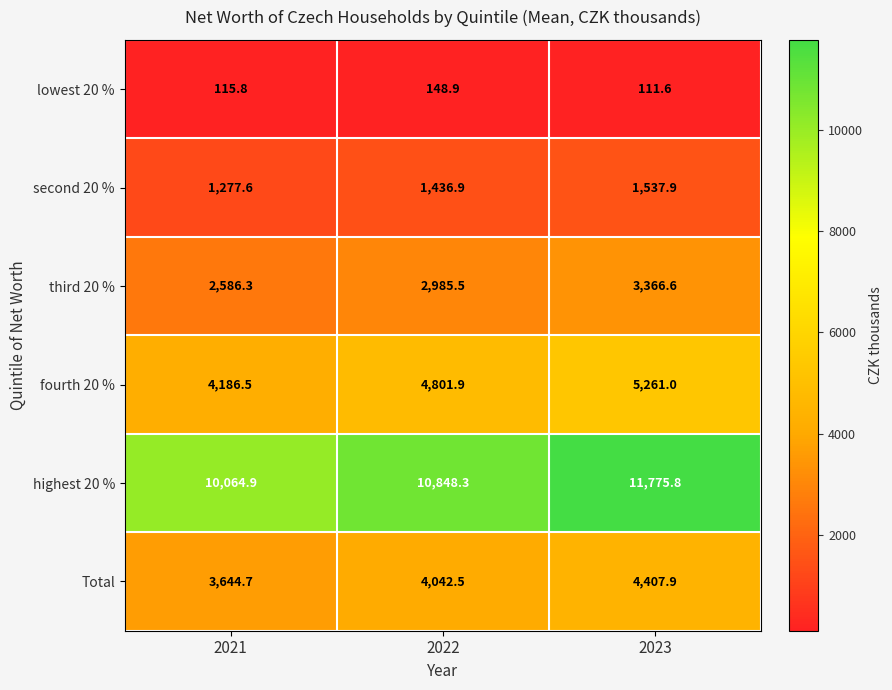

What is the difference between the maximum and minimum values in the third 20 % series?

780.3